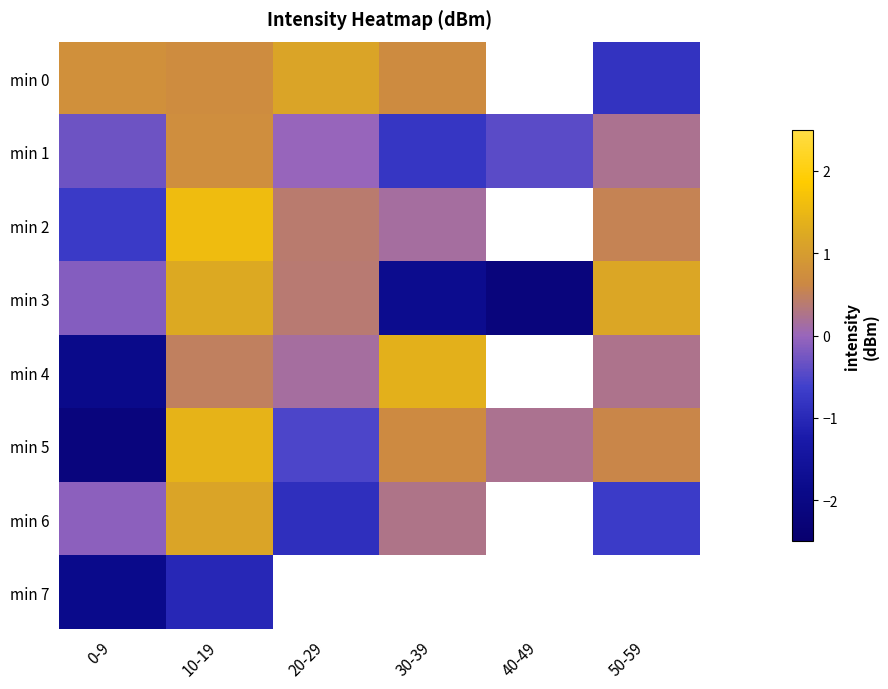

At which category does the chart reach its minimum across all series?

40-49